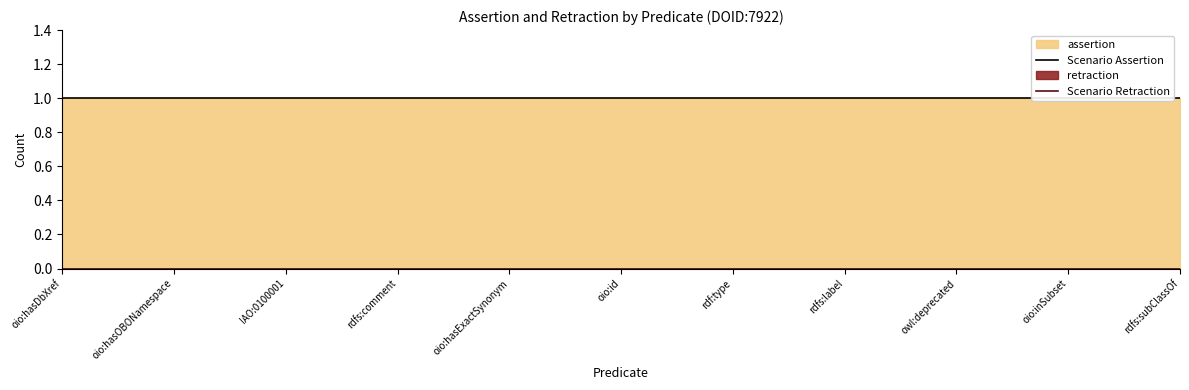

What is the label of the 2nd point from the right?

oio:inSubset